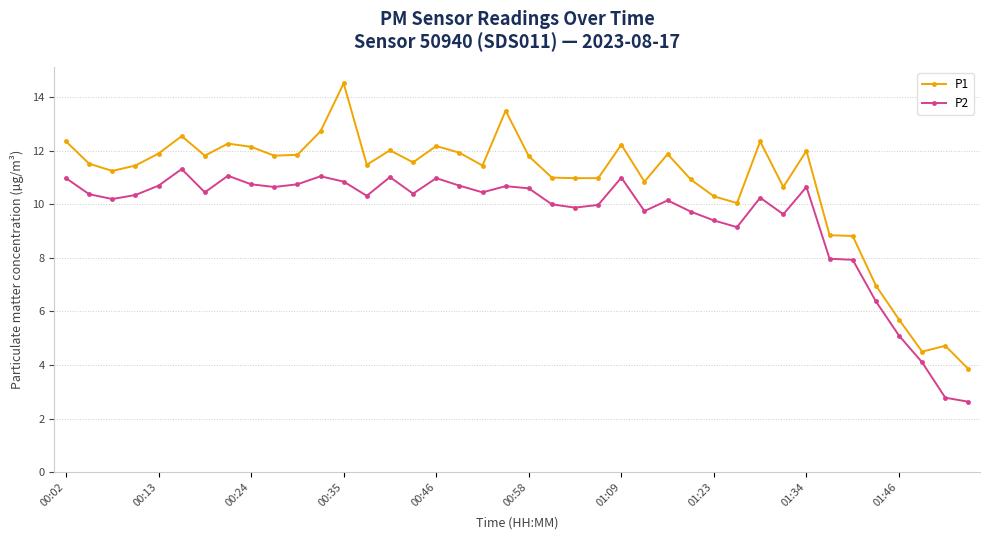

Rank the series by their average value, from highest to lowest.

P1, P2